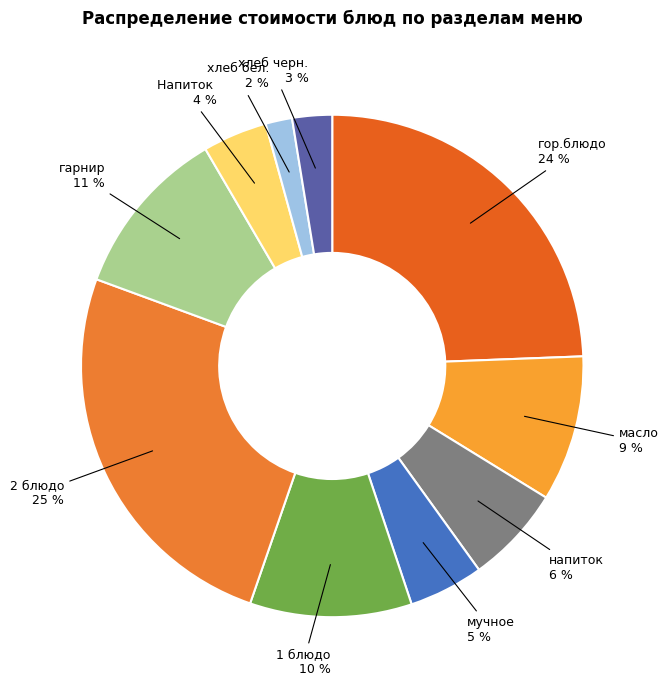

Rank the categories by value from highest to lowest.

2 блюдо, гор.блюдо, гарнир, 1 блюдо, масло, напиток, мучное, Напиток, хлеб черн., хлеб бел.